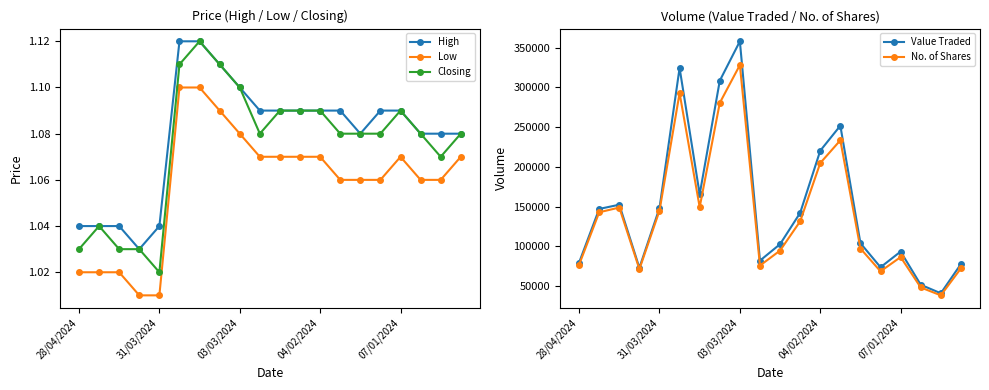

True or false: Low and Closing cross at least once.

False